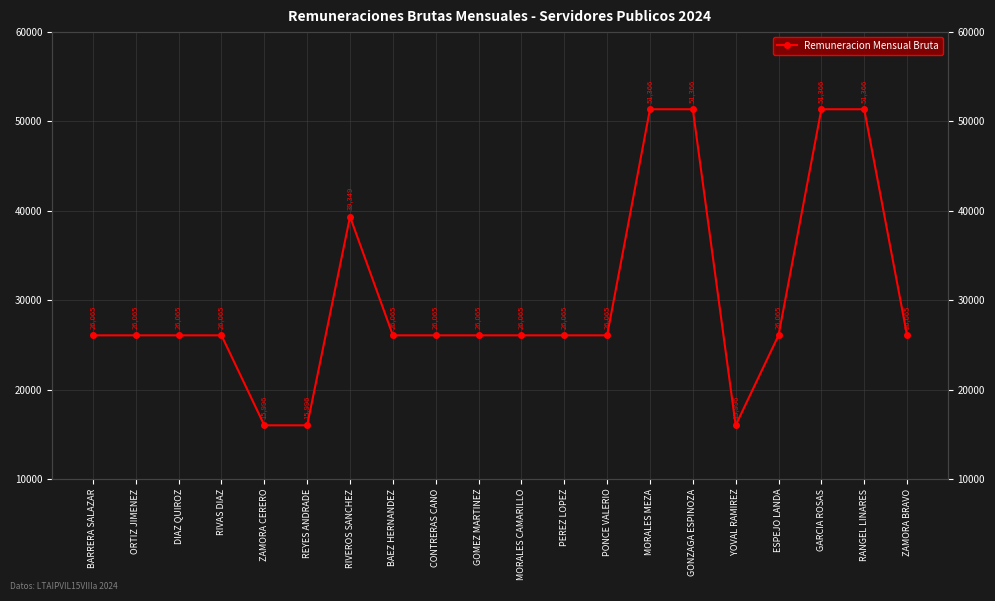

Which label corresponds to the largest value in the chart?

MORALES MEZA